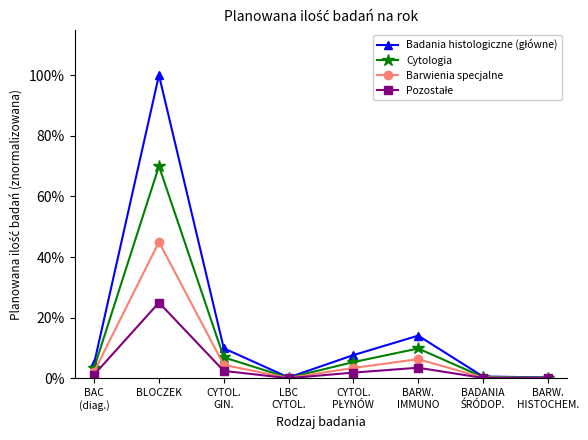

Is this an area chart (filled region under the line)?

No